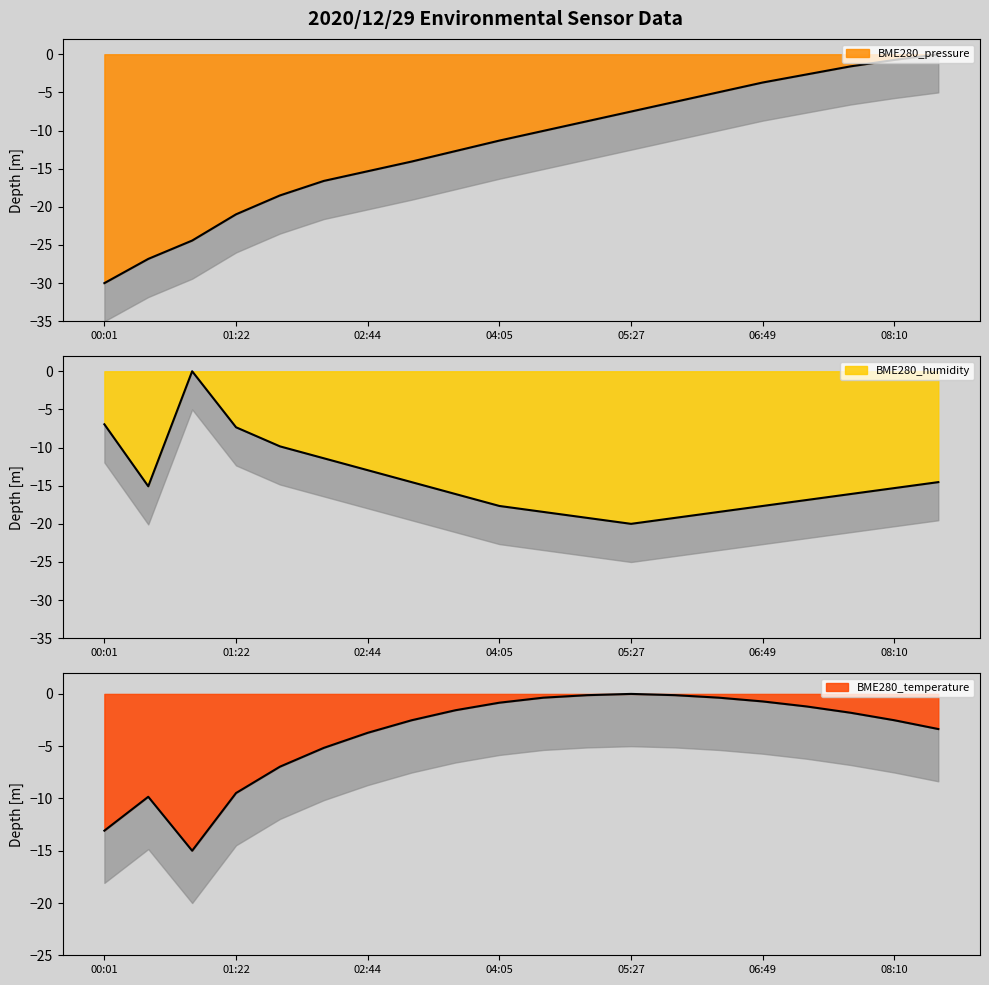

Between 00:01 and 05:00, which series saw the biggest shift?

BME280_pressure